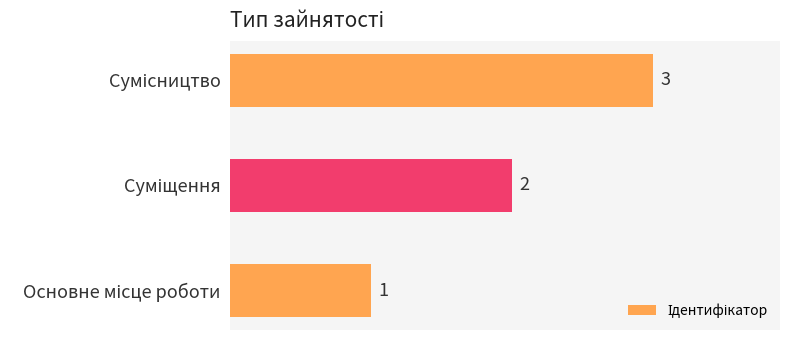

How many values are between 1 and 3?

3